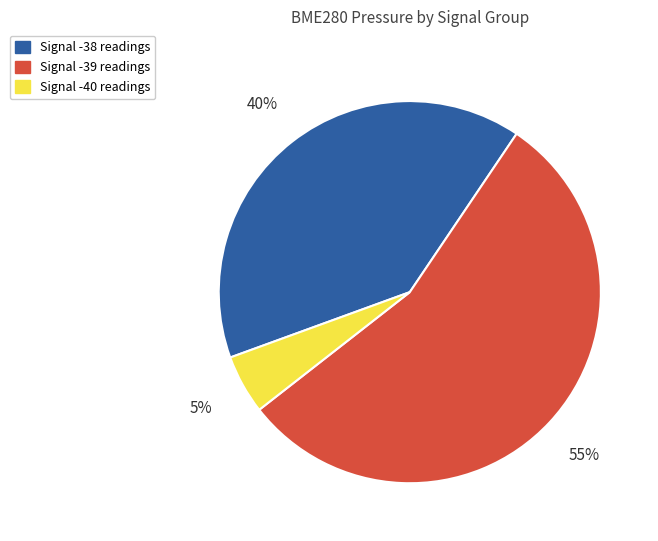

To the nearest percent, what is the average slice percentage?

33%